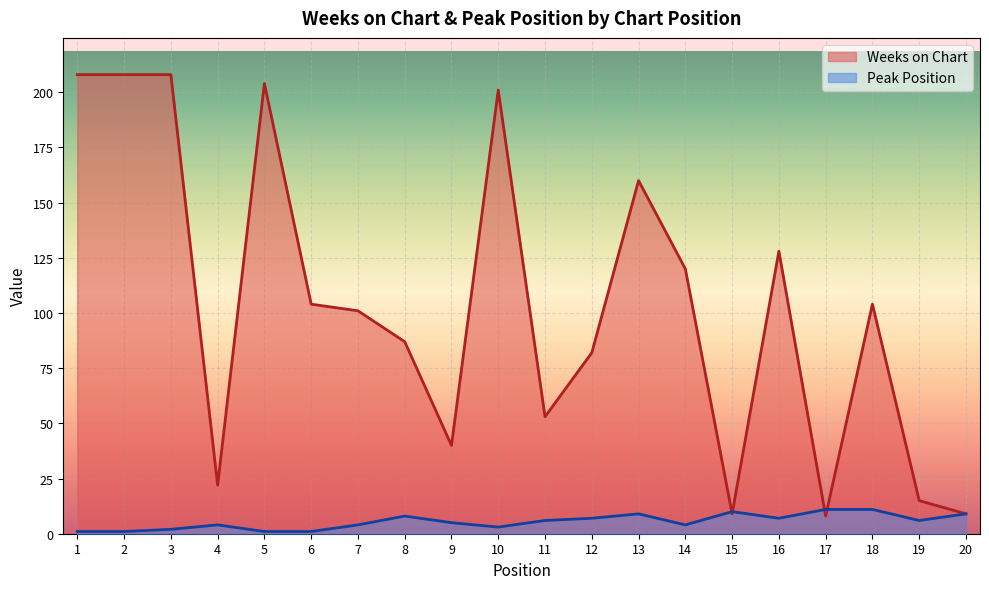

Does the chart display data point markers on the line(s)?

No